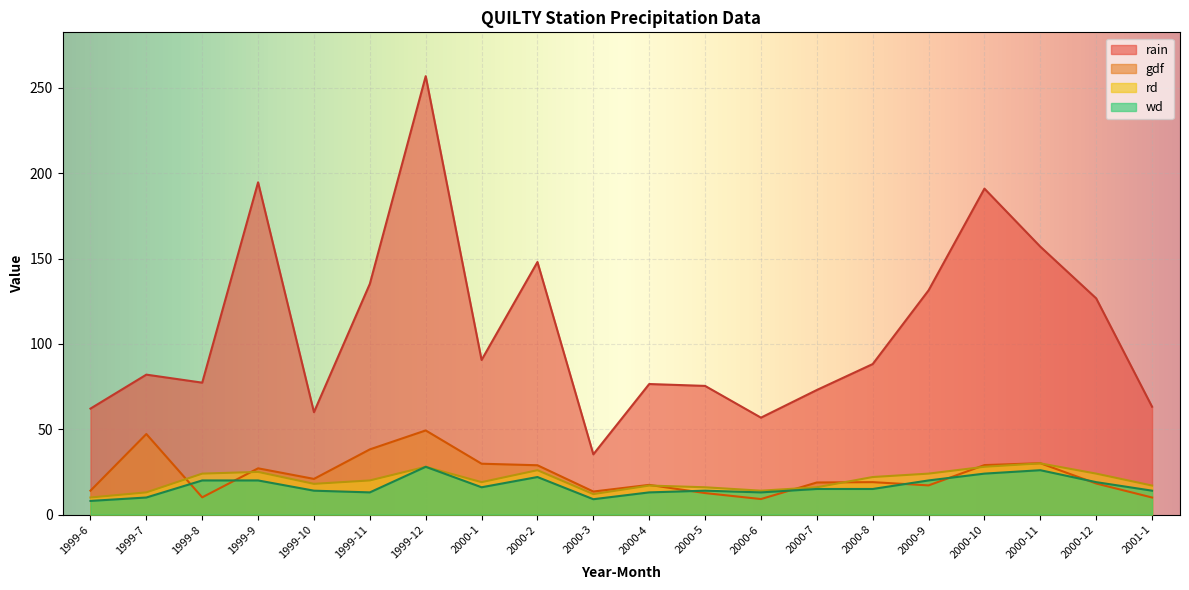

At how many categories does at least one series exceed 95?

8